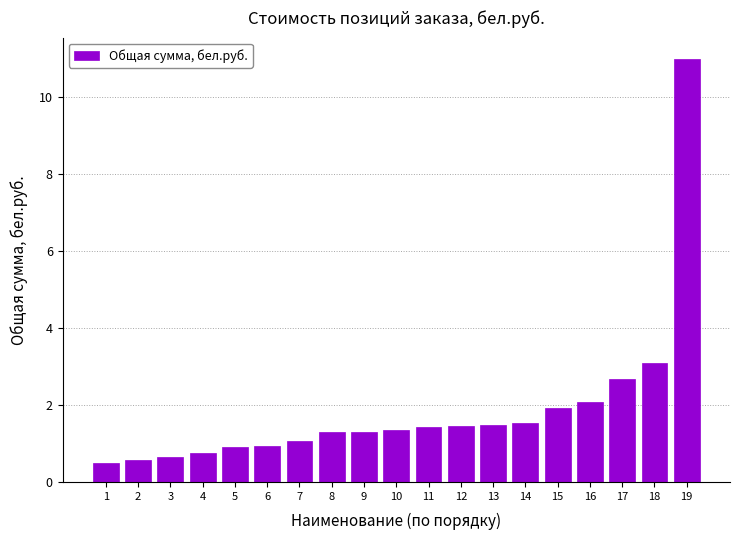

What is the smallest value displayed?

0.5